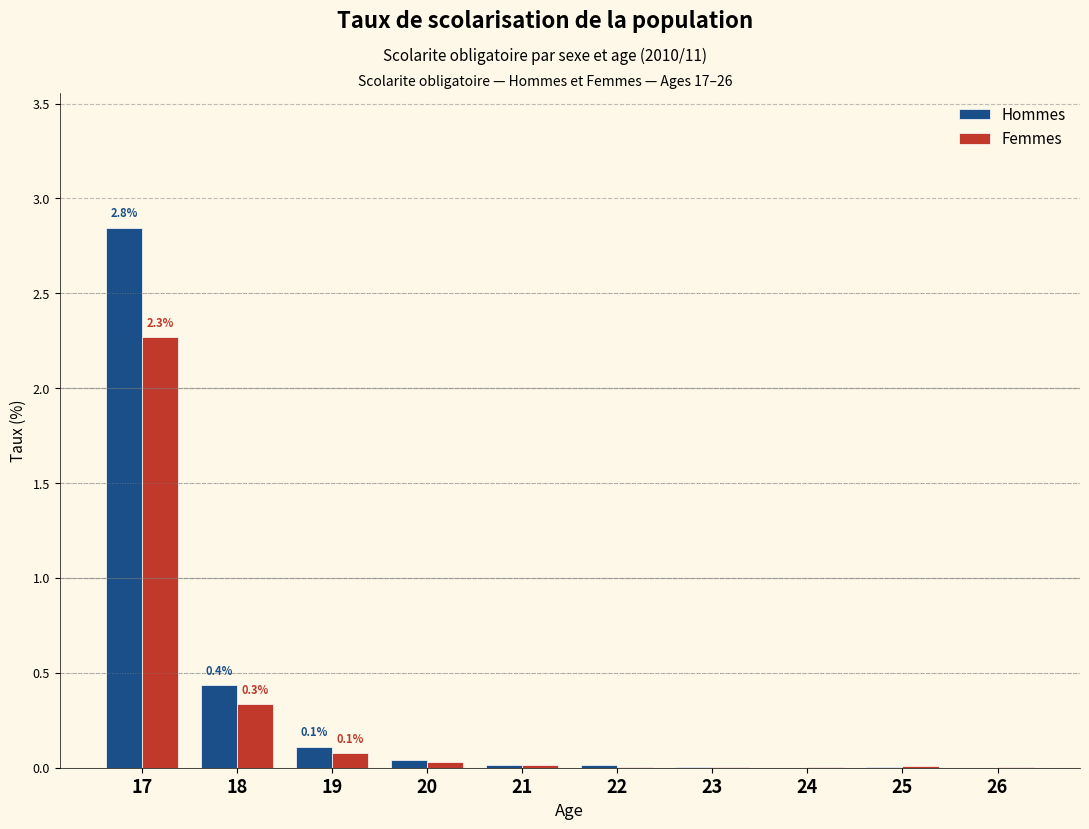

The value of Hommes at 23 is 0.0. True or false?

True